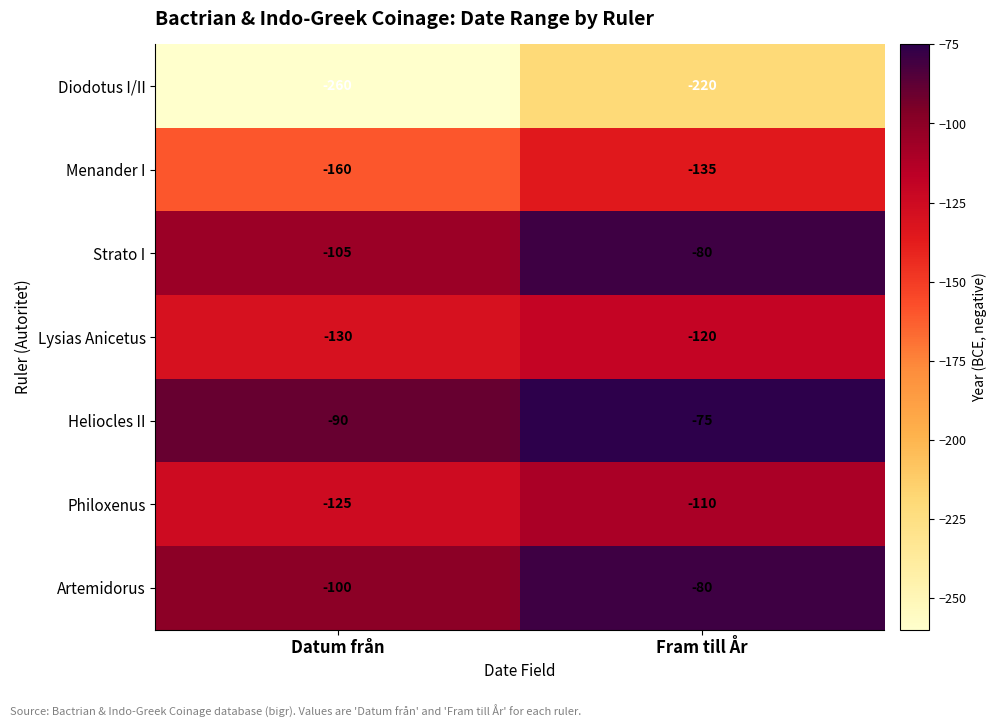

Which series has the largest total across all categories?

Heliocles II